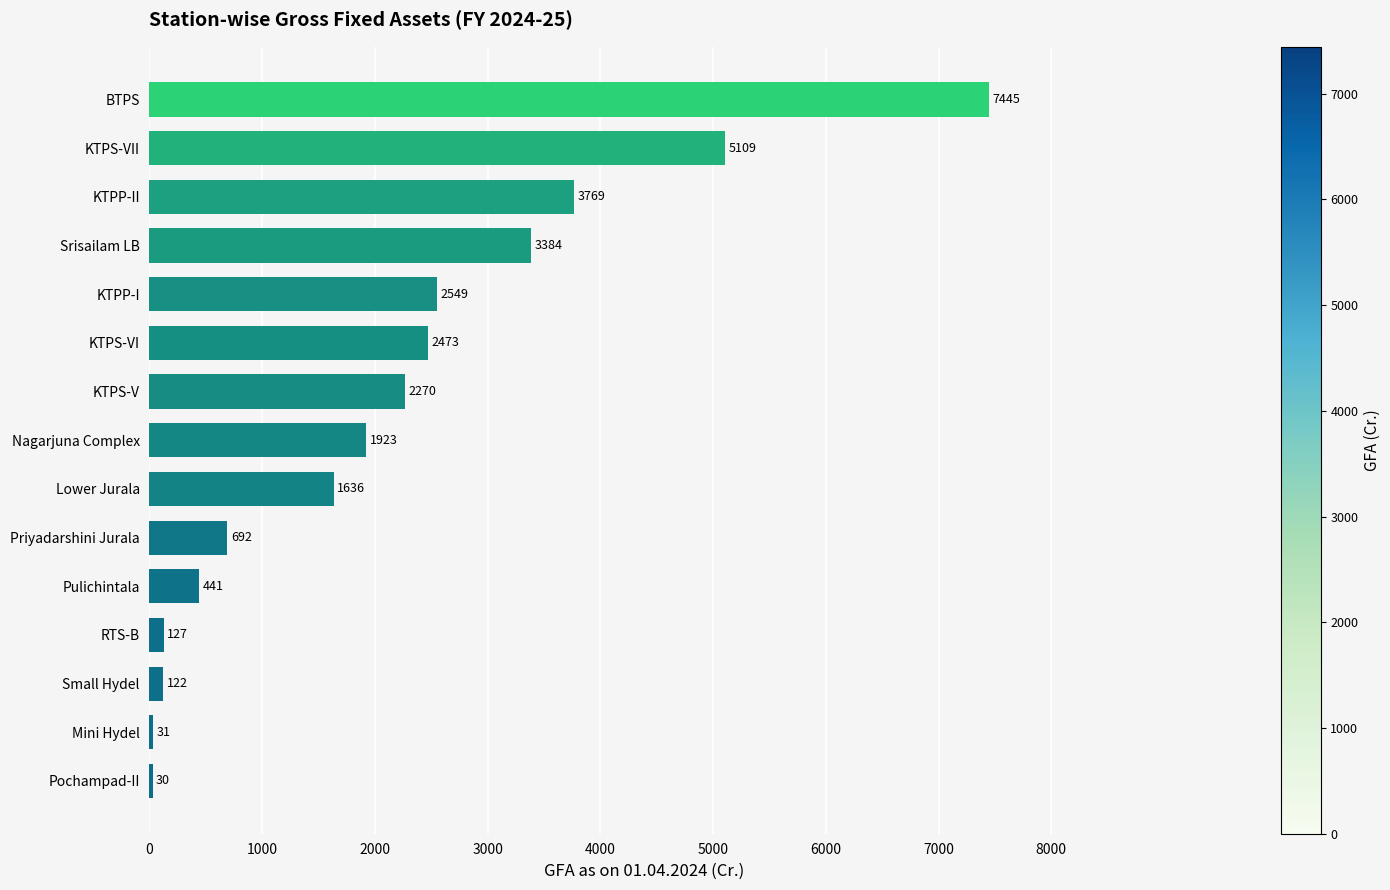

The chart shows a value of 1048.9 at Priyadarshini Jurala. True or false?

False